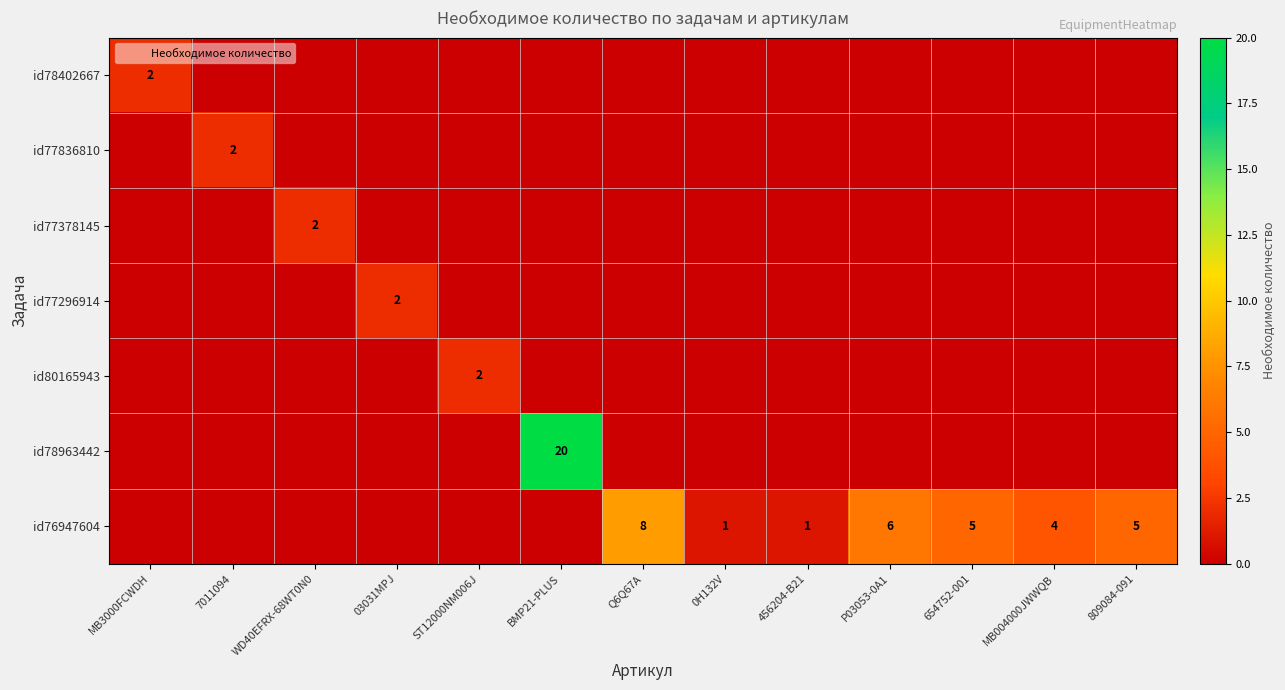

Is it true that id80165943 equals 3 at ST12000NM006J?

False